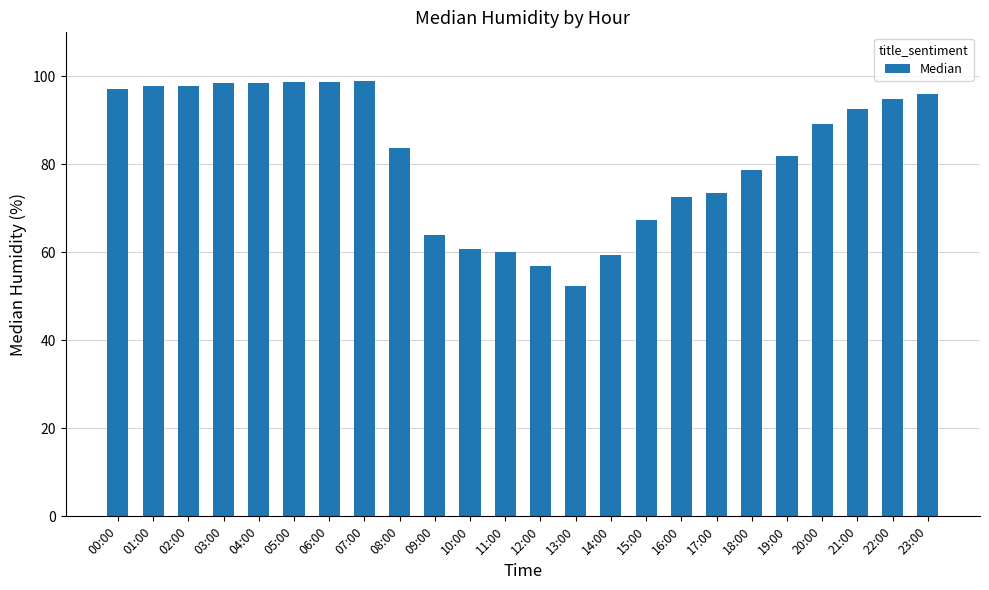

What position from the left is 23:00?

24